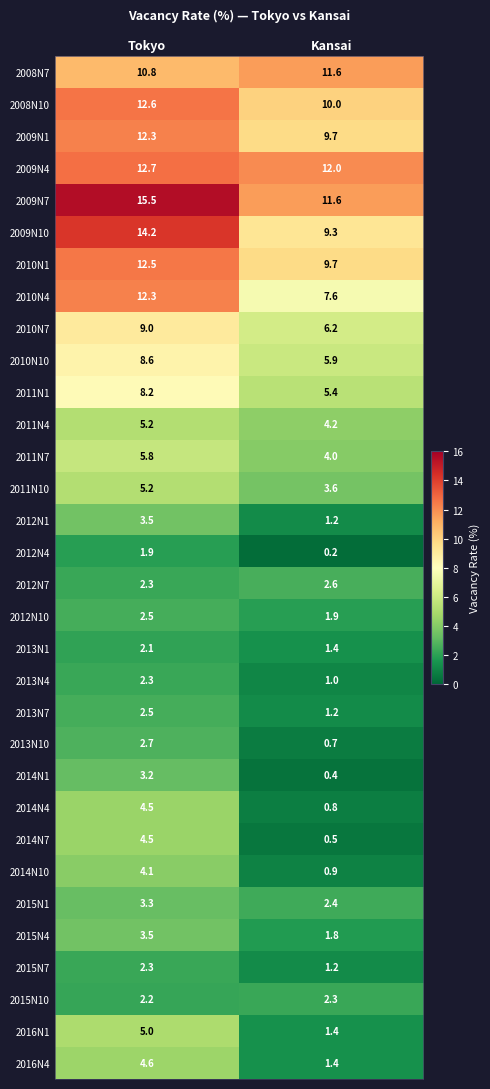

Is it true that 2011N4 equals 8.3 at Tokyo?

False